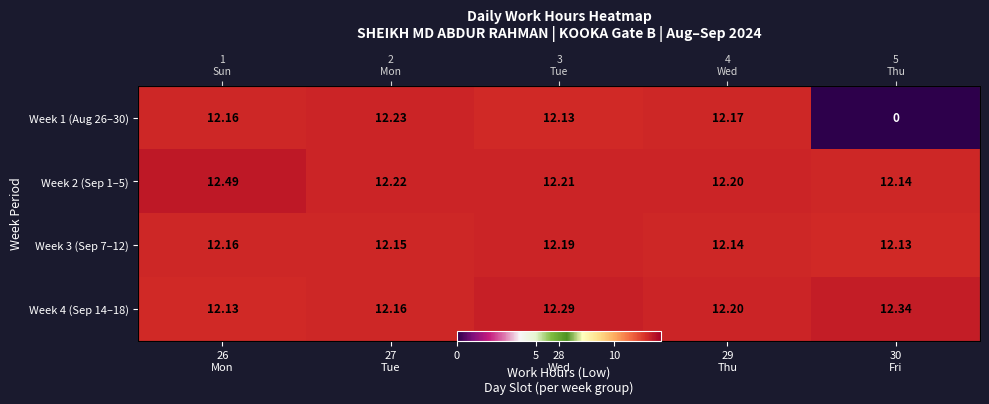

What is the maximum value for Week 3 (Sep 7–12)?

12.2